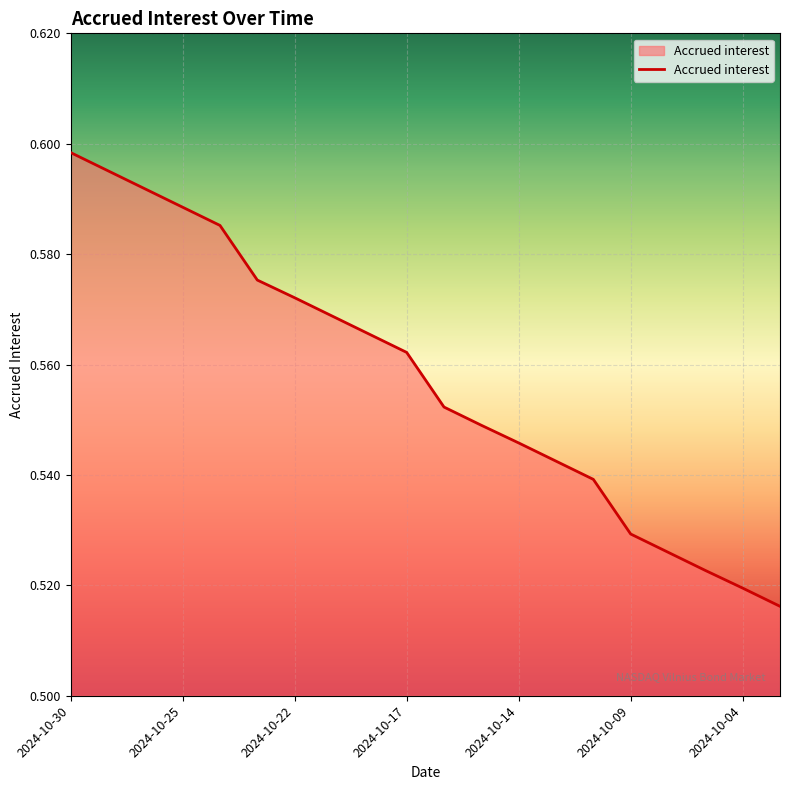

Reading left to right, what are all the values shown in this chart?

2024-10-30=0.6	2024-10-29=0.6	2024-10-28=0.6	2024-10-25=0.6	2024-10-24=0.6	2024-10-23=0.6	2024-10-22=0.6	2024-10-21=0.6	2024-10-18=0.6	2024-10-17=0.6	2024-10-16=0.6	2024-10-15=0.5	2024-10-14=0.5	2024-10-11=0.5	2024-10-10=0.5	2024-10-09=0.5	2024-10-08=0.5	2024-10-07=0.5	2024-10-04=0.5	2024-10-03=0.5